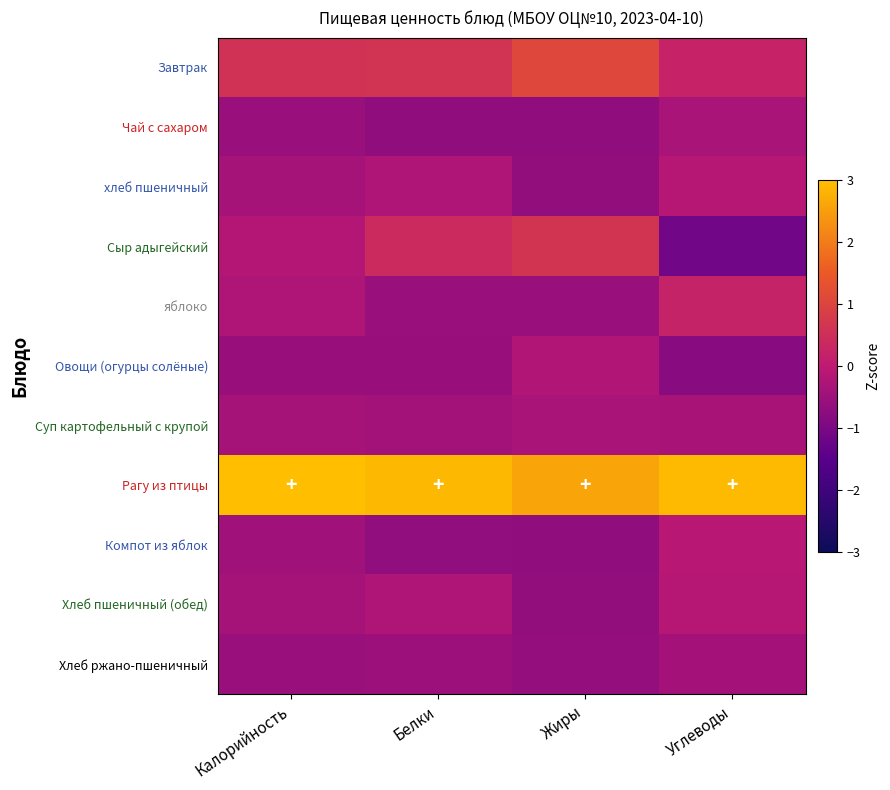

Which series changed the most between Белки and Жиры?

Завтрак